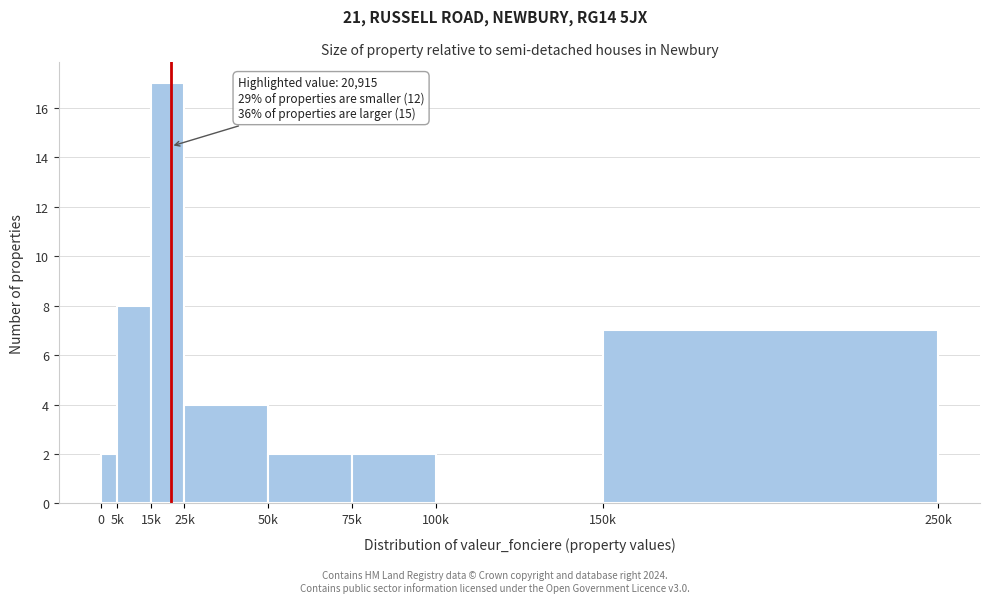

Reading left to right, extract all data points from this chart.

0=2	5k=8	15k=17	25k=4	50k=2	75k=2	100k=0	150k=7